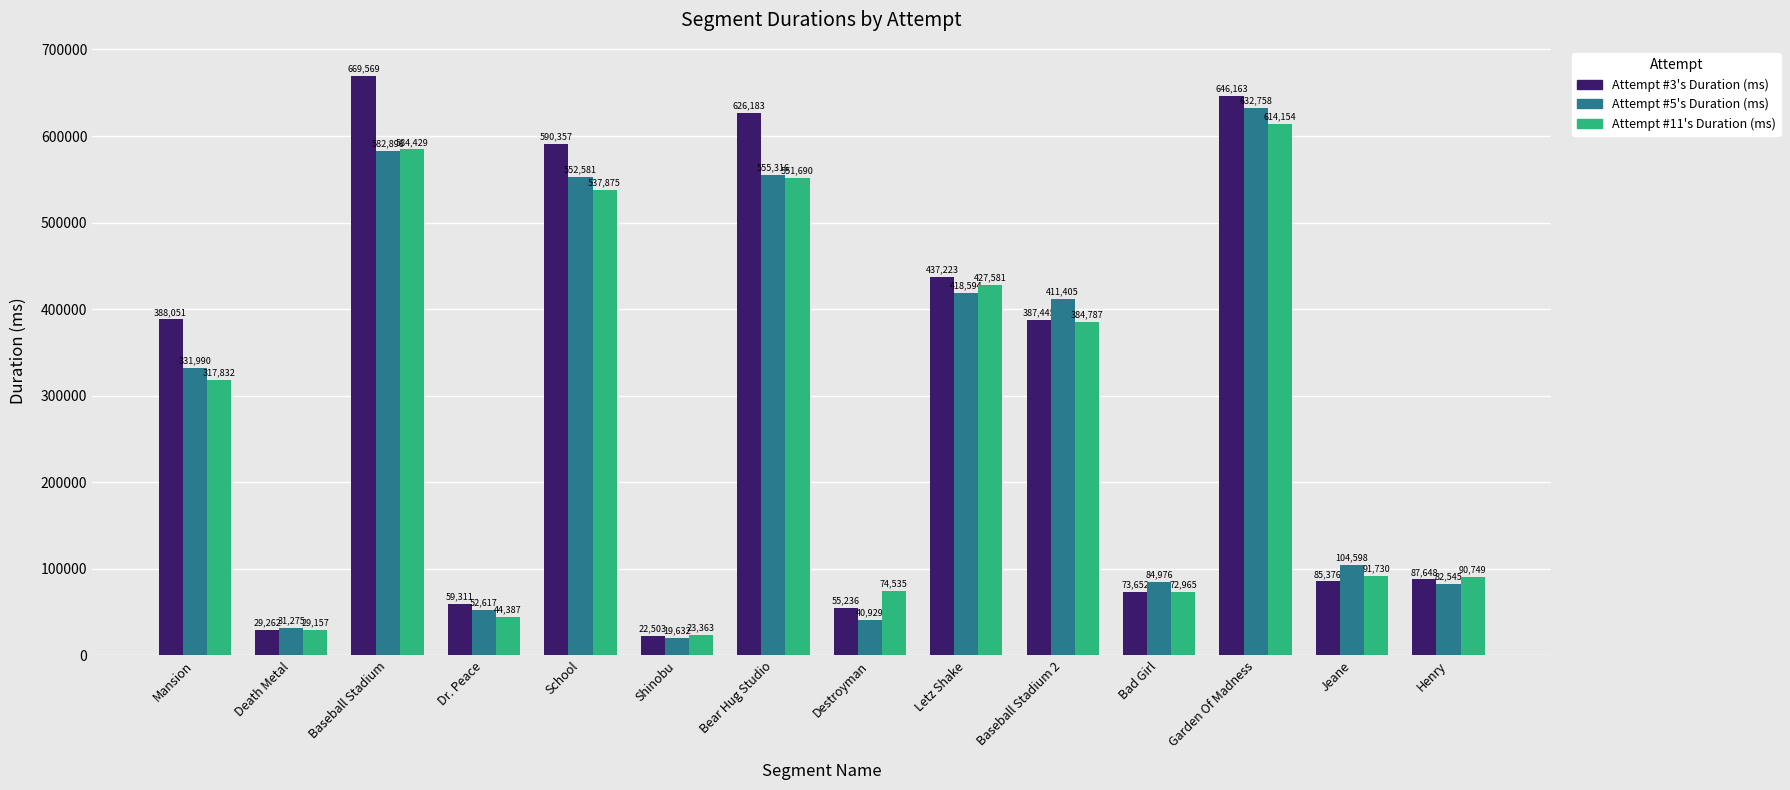

Is the value of Attempt #11's Duration (ms) at Letz Shake greater than the value of Attempt #3's Duration (ms) at Jeane?

Yes